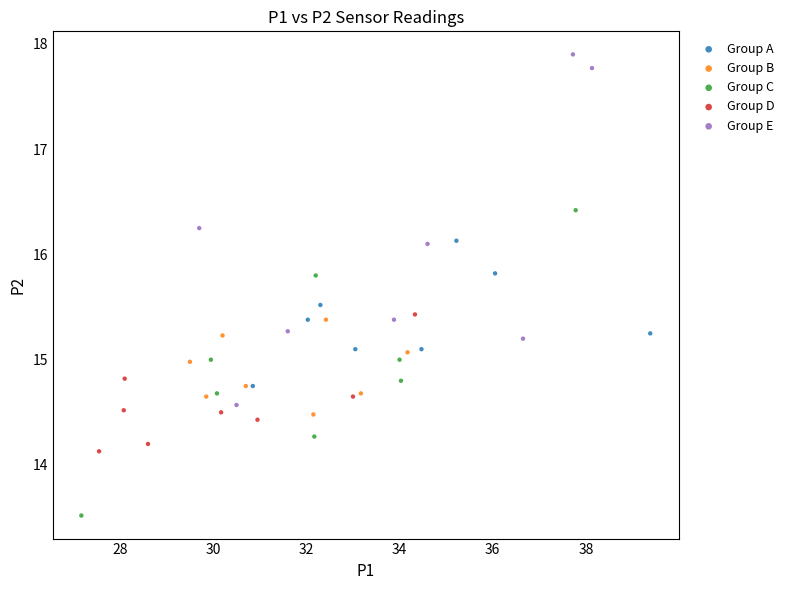

Which series contains the highest Y value?

Group E